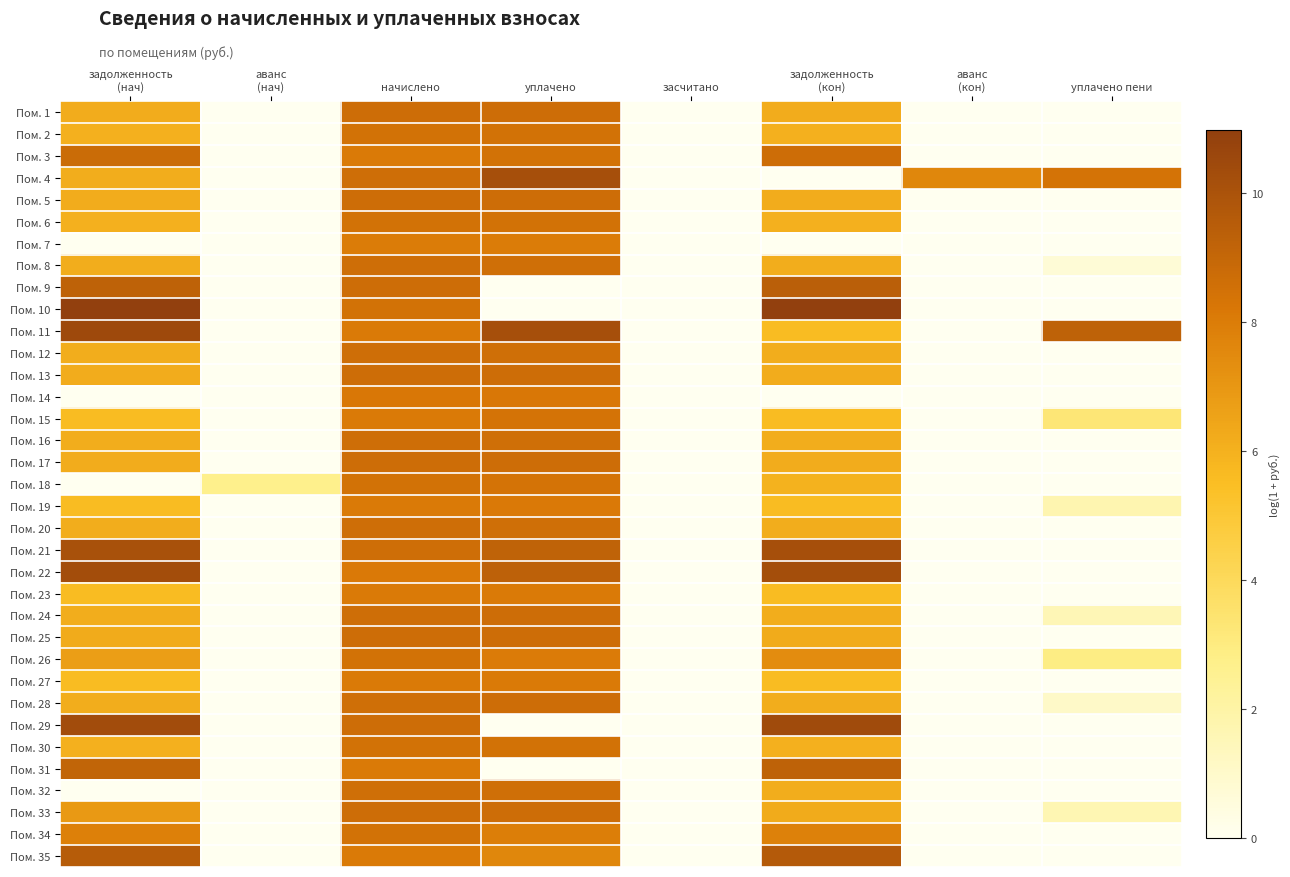

Which category has the highest value across all series?

задолженность
(кон)